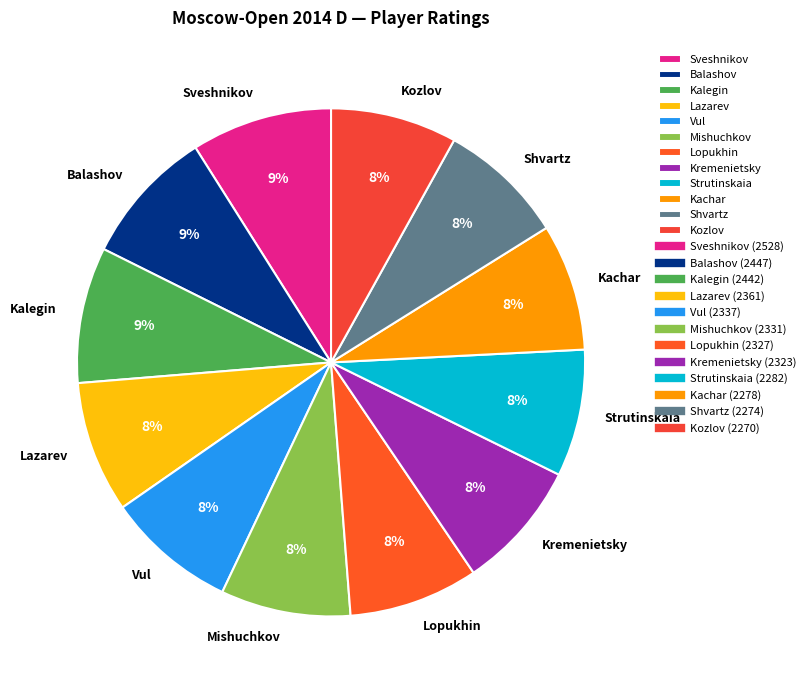

Combined, do Sveshnikov and Kachar account for over 50%?

No